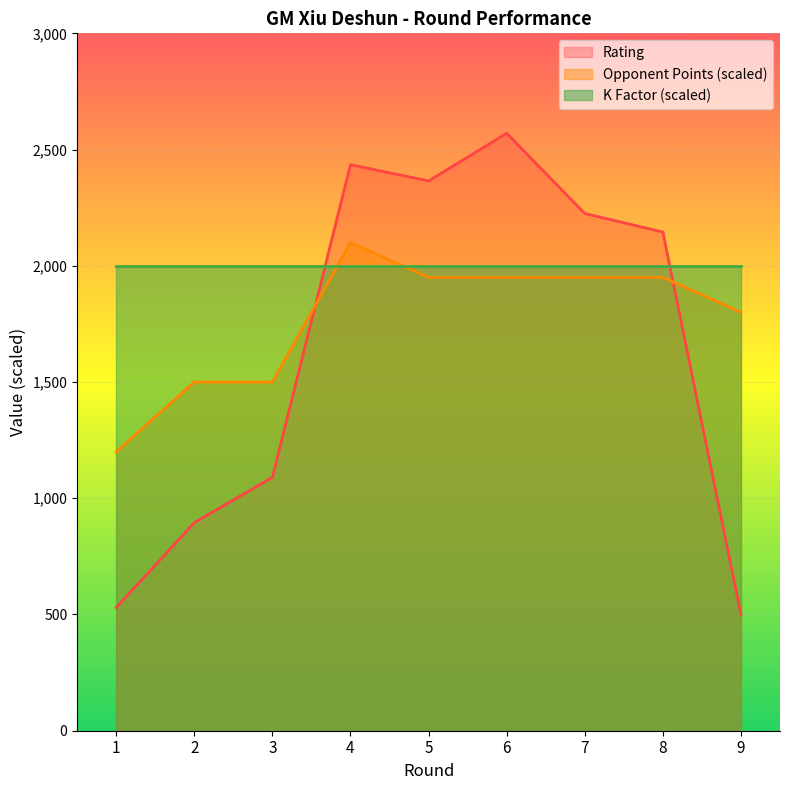

Does the chart display data point markers on the line(s)?

No